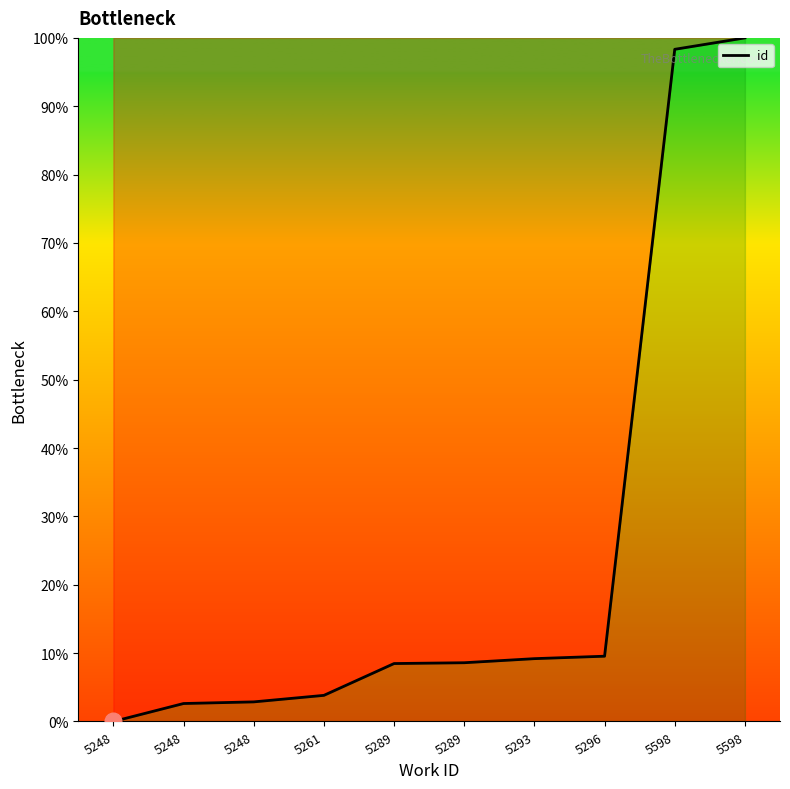

How many lines are shown in the chart?

1